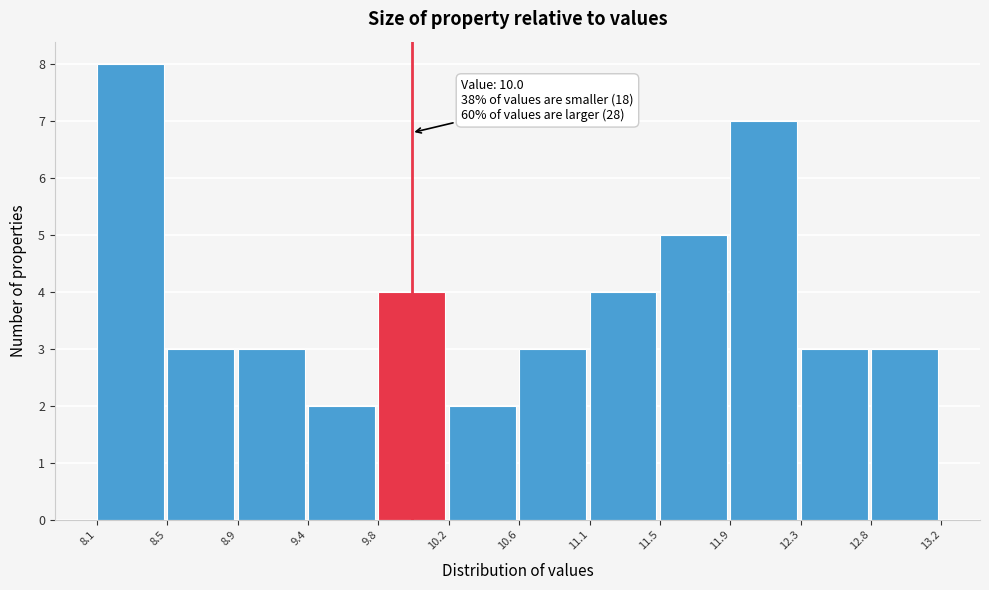

Which range on the x-axis has the tallest bar?

8.1 to 8.5